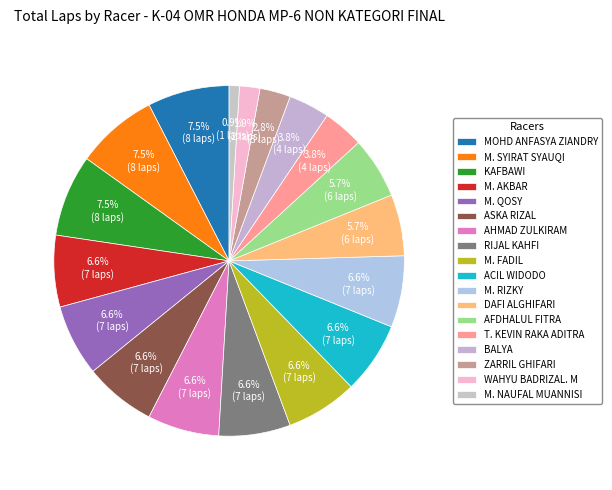

How many slices are in this pie chart?

18